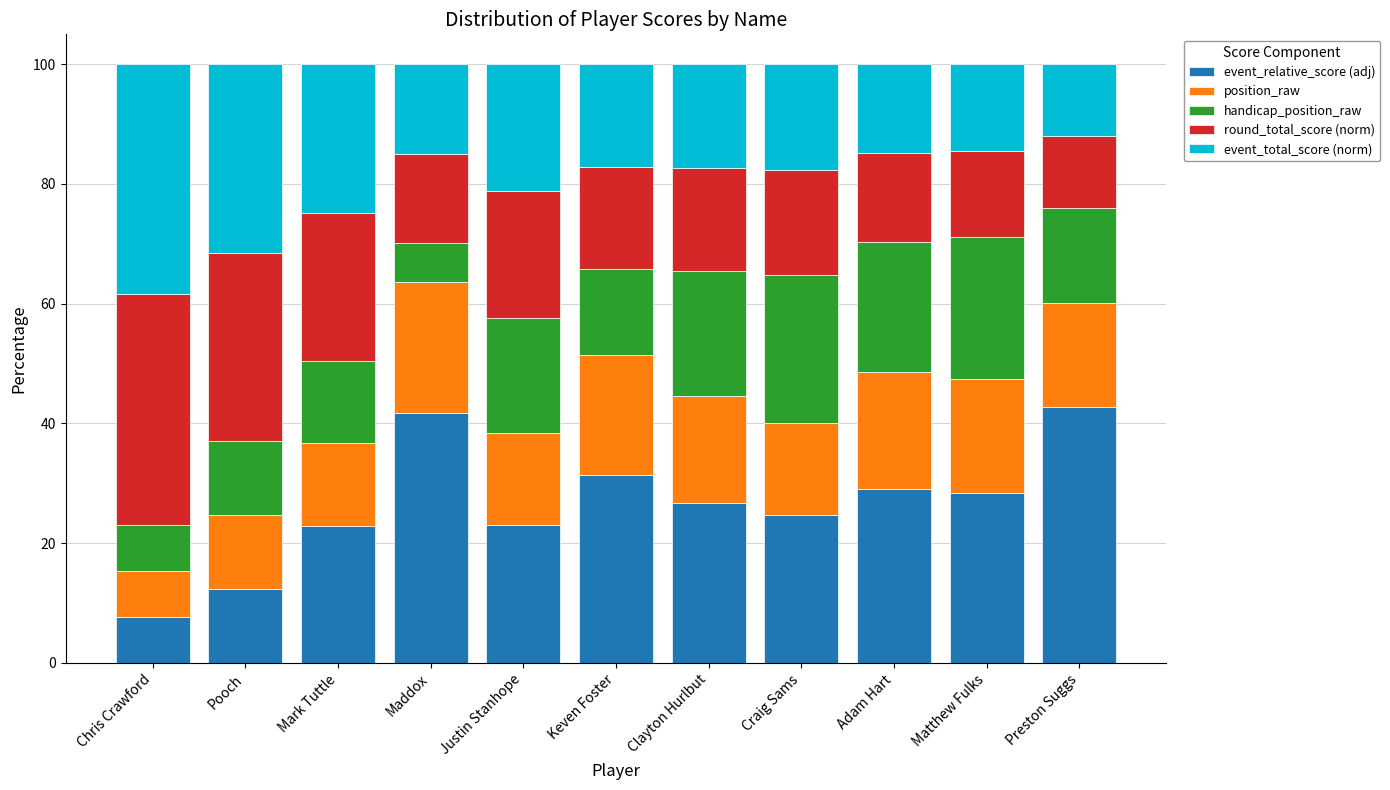

How many bars are there in total?

11